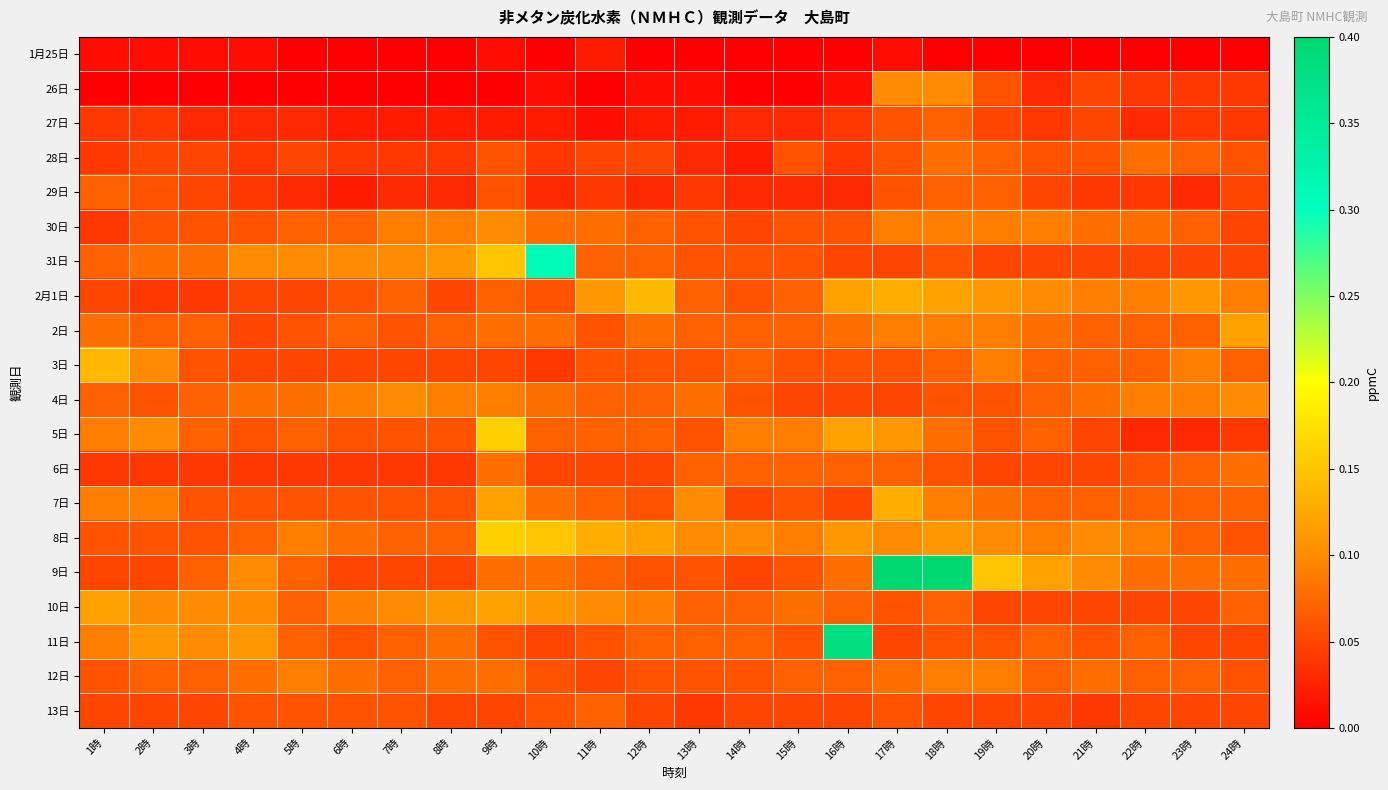

Reading right to left, transcribe all the data shown in this chart.

1月25日: 24時=0.0	23時=0.0	22時=0.0	21時=0.0	20時=0.0	19時=0.0	18時=0.0	17時=0.0	16時=0.0	15時=0.0	14時=0.0	13時=0.0	12時=0.0	11時=0.0	10時=0.0	9時=0.0	8時=0.0	7時=0.0	6時=0.0	5時=0.0	4時=0.0	3時=0.0	2時=0.0	1時=0.0
26日: 24時=0.0	23時=0.0	22時=0.0	21時=0.1	20時=0.0	19時=0.1	18時=0.1	17時=0.1	16時=0.0	15時=0.0	14時=0.0	13時=0.0	12時=0.0	11時=0.0	10時=0.0	9時=0.0	8時=0.0	7時=0.0	6時=0.0	5時=0.0	4時=0.0	3時=0.0	2時=0.0	1時=0.0
27日: 24時=0.0	23時=0.0	22時=0.0	21時=0.1	20時=0.0	19時=0.1	18時=0.1	17時=0.1	16時=0.0	15時=0.0	14時=0.0	13時=0.0	12時=0.0	11時=0.0	10時=0.0	9時=0.0	8時=0.0	7時=0.0	6時=0.0	5時=0.0	4時=0.0	3時=0.0	2時=0.0	1時=0.0
28日: 24時=0.1	23時=0.1	22時=0.1	21時=0.1	20時=0.1	19時=0.1	18時=0.1	17時=0.1	16時=0.0	15時=0.1	14時=0.0	13時=0.0	12時=0.1	11時=0.1	10時=0.0	9時=0.1	8時=0.0	7時=0.0	6時=0.0	5時=0.1	4時=0.0	3時=0.1	2時=0.1	1時=0.0
29日: 24時=0.1	23時=0.0	22時=0.0	21時=0.0	20時=0.1	19時=0.1	18時=0.1	17時=0.1	16時=0.0	15時=0.0	14時=0.0	13時=0.0	12時=0.0	11時=0.0	10時=0.0	9時=0.1	8時=0.0	7時=0.0	6時=0.0	5時=0.0	4時=0.0	3時=0.1	2時=0.1	1時=0.1
30日: 24時=0.1	23時=0.1	22時=0.1	21時=0.1	20時=0.1	19時=0.1	18時=0.1	17時=0.1	16時=0.1	15時=0.1	14時=0.1	13時=0.1	12時=0.1	11時=0.1	10時=0.1	9時=0.1	8時=0.1	7時=0.1	6時=0.1	5時=0.1	4時=0.1	3時=0.1	2時=0.1	1時=0.0
31日: 24時=0.1	23時=0.1	22時=0.1	21時=0.1	20時=0.1	19時=0.1	18時=0.1	17時=0.1	16時=0.1	15時=0.1	14時=0.1	13時=0.1	12時=0.1	11時=0.1	10時=0.3	9時=0.1	8時=0.1	7時=0.1	6時=0.1	5時=0.1	4時=0.1	3時=0.1	2時=0.1	1時=0.1
2月1日: 24時=0.1	23時=0.1	22時=0.1	21時=0.1	20時=0.1	19時=0.1	18時=0.1	17時=0.1	16時=0.1	15時=0.1	14時=0.1	13時=0.1	12時=0.1	11時=0.1	10時=0.1	9時=0.1	8時=0.1	7時=0.1	6時=0.1	5時=0.1	4時=0.1	3時=0.0	2時=0.0	1時=0.1
2日: 24時=0.1	23時=0.1	22時=0.1	21時=0.1	20時=0.1	19時=0.1	18時=0.1	17時=0.1	16時=0.1	15時=0.1	14時=0.1	13時=0.1	12時=0.1	11時=0.1	10時=0.1	9時=0.1	8時=0.1	7時=0.1	6時=0.1	5時=0.1	4時=0.1	3時=0.1	2時=0.1	1時=0.1
3日: 24時=0.1	23時=0.1	22時=0.1	21時=0.1	20時=0.1	19時=0.1	18時=0.1	17時=0.1	16時=0.1	15時=0.1	14時=0.1	13時=0.1	12時=0.1	11時=0.1	10時=0.0	9時=0.1	8時=0.1	7時=0.1	6時=0.1	5時=0.1	4時=0.1	3時=0.1	2時=0.1	1時=0.1
4日: 24時=0.1	23時=0.1	22時=0.1	21時=0.1	20時=0.1	19時=0.1	18時=0.1	17時=0.1	16時=0.1	15時=0.1	14時=0.1	13時=0.1	12時=0.1	11時=0.1	10時=0.1	9時=0.1	8時=0.1	7時=0.1	6時=0.1	5時=0.1	4時=0.1	3時=0.1	2時=0.1	1時=0.1
5日: 24時=0.0	23時=0.0	22時=0.0	21時=0.1	20時=0.1	19時=0.1	18時=0.1	17時=0.1	16時=0.1	15時=0.1	14時=0.1	13時=0.1	12時=0.1	11時=0.1	10時=0.1	9時=0.2	8時=0.1	7時=0.1	6時=0.1	5時=0.1	4時=0.1	3時=0.1	2時=0.1	1時=0.1
6日: 24時=0.1	23時=0.1	22時=0.1	21時=0.1	20時=0.1	19時=0.1	18時=0.1	17時=0.1	16時=0.1	15時=0.1	14時=0.1	13時=0.1	12時=0.1	11時=0.1	10時=0.1	9時=0.1	8時=0.0	7時=0.0	6時=0.0	5時=0.0	4時=0.0	3時=0.0	2時=0.0	1時=0.0
7日: 24時=0.1	23時=0.1	22時=0.1	21時=0.1	20時=0.1	19時=0.1	18時=0.1	17時=0.1	16時=0.1	15時=0.1	14時=0.1	13時=0.1	12時=0.1	11時=0.1	10時=0.1	9時=0.1	8時=0.1	7時=0.1	6時=0.1	5時=0.1	4時=0.1	3時=0.1	2時=0.1	1時=0.1
8日: 24時=0.1	23時=0.1	22時=0.1	21時=0.1	20時=0.1	19時=0.1	18時=0.1	17時=0.1	16時=0.1	15時=0.1	14時=0.1	13時=0.1	12時=0.1	11時=0.1	10時=0.1	9時=0.2	8時=0.1	7時=0.1	6時=0.1	5時=0.1	4時=0.1	3時=0.1	2時=0.1	1時=0.1
9日: 24時=0.1	23時=0.1	22時=0.1	21時=0.1	20時=0.1	19時=0.1	18時=0.4	17時=1.0	16時=0.1	15時=0.1	14時=0.1	13時=0.1	12時=0.1	11時=0.1	10時=0.1	9時=0.1	8時=0.1	7時=0.1	6時=0.1	5時=0.1	4時=0.1	3時=0.1	2時=0.1	1時=0.1
10日: 24時=0.1	23時=0.1	22時=0.1	21時=0.1	20時=0.1	19時=0.1	18時=0.1	17時=0.1	16時=0.1	15時=0.1	14時=0.1	13時=0.1	12時=0.1	11時=0.1	10時=0.1	9時=0.1	8時=0.1	7時=0.1	6時=0.1	5時=0.1	4時=0.1	3時=0.1	2時=0.1	1時=0.1
11日: 24時=0.1	23時=0.1	22時=0.1	21時=0.1	20時=0.1	19時=0.1	18時=0.1	17時=0.1	16時=0.4	15時=0.1	14時=0.1	13時=0.1	12時=0.1	11時=0.1	10時=0.1	9時=0.1	8時=0.1	7時=0.1	6時=0.1	5時=0.1	4時=0.1	3時=0.1	2時=0.1	1時=0.1
12日: 24時=0.1	23時=0.1	22時=0.1	21時=0.1	20時=0.1	19時=0.1	18時=0.1	17時=0.1	16時=0.1	15時=0.1	14時=0.1	13時=0.1	12時=0.1	11時=0.1	10時=0.1	9時=0.1	8時=0.1	7時=0.1	6時=0.1	5時=0.1	4時=0.1	3時=0.1	2時=0.1	1時=0.1
13日: 24時=0.1	23時=0.1	22時=0.1	21時=0.0	20時=0.1	19時=0.1	18時=0.1	17時=0.1	16時=0.1	15時=0.1	14時=0.1	13時=0.0	12時=0.1	11時=0.1	10時=0.1	9時=0.1	8時=0.1	7時=0.1	6時=0.1	5時=0.1	4時=0.1	3時=0.1	2時=0.1	1時=0.1